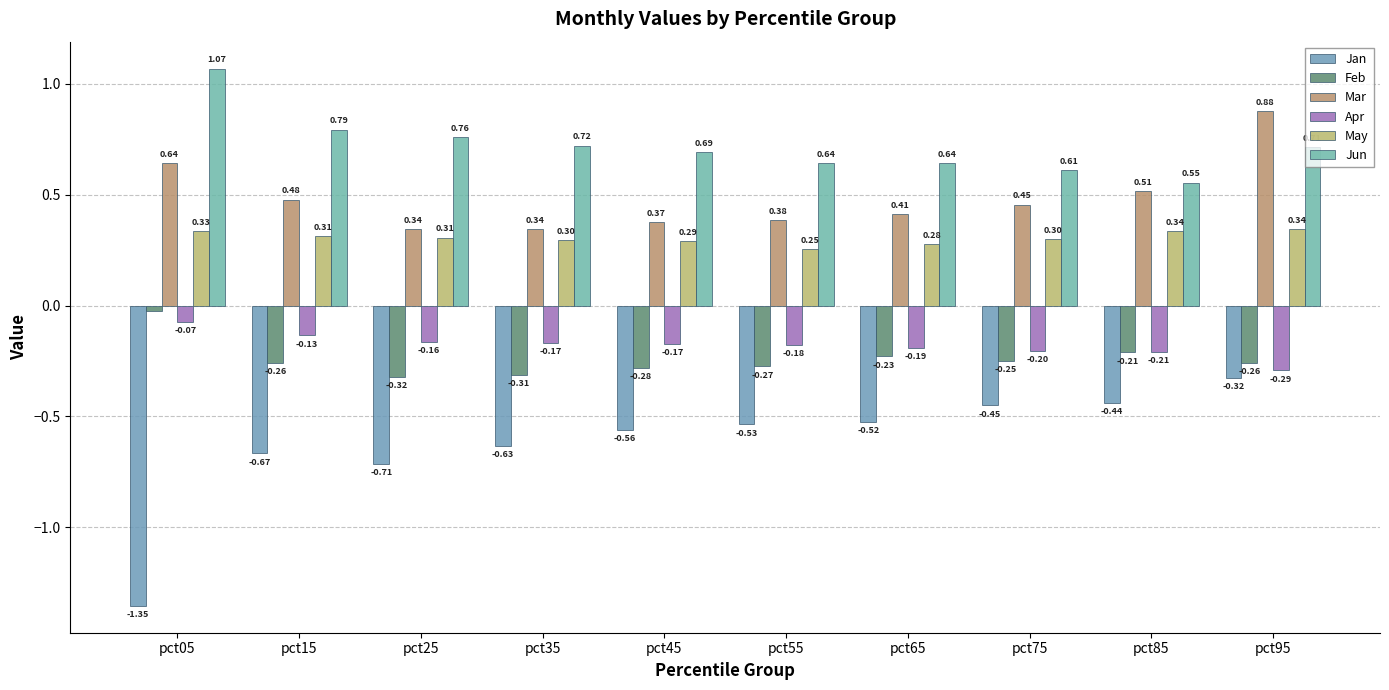

At which category is the sum across all series the highest?

pct95